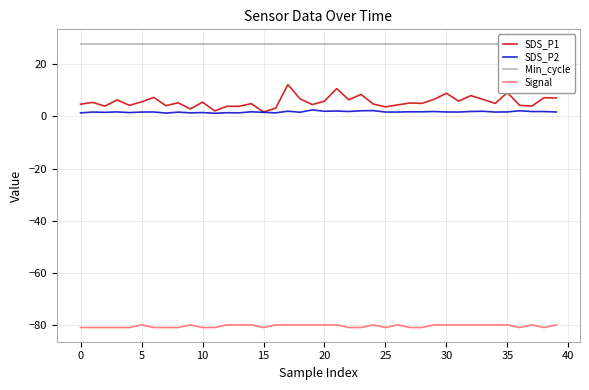

True or false: SDS_P1 and Signal intersect in this chart.

False